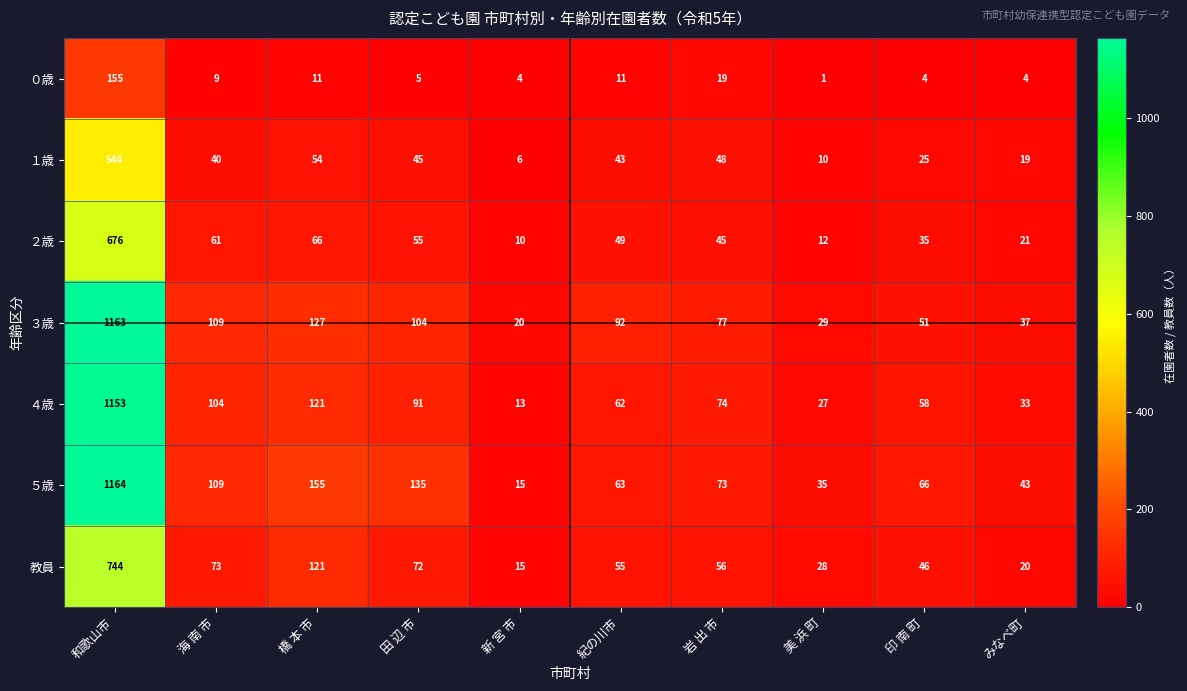

What is the spread (max minus min) of values at 新 宮 市?

16